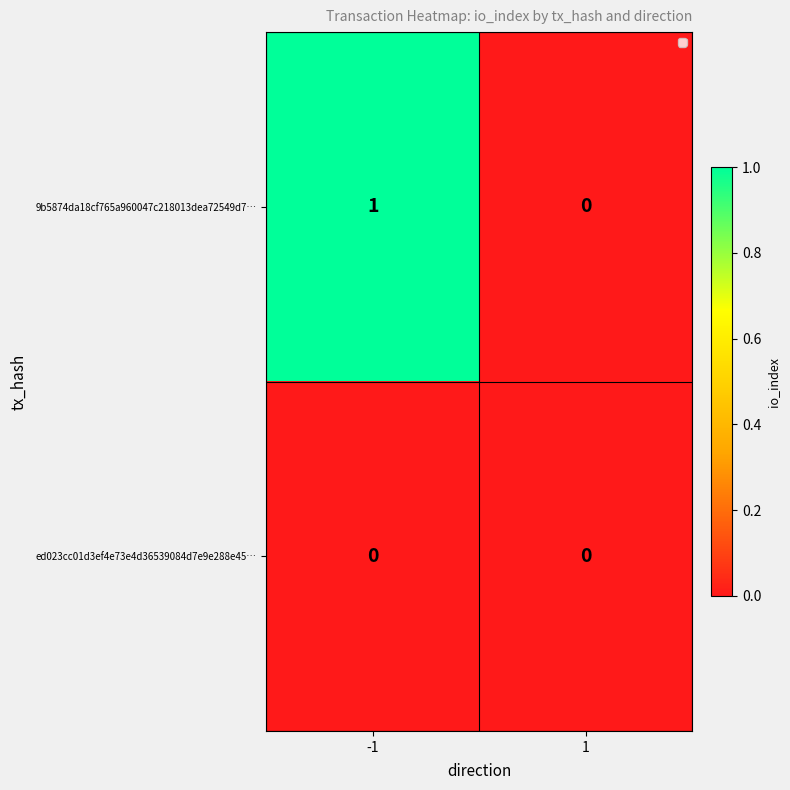

Reading left to right, list all the values displayed in this chart.

9b5874da18cf765a960047c218013dea72549d7…: 1	0
ed023cc01d3ef4e73e4d36539084d7e9e288e45…: 0	0